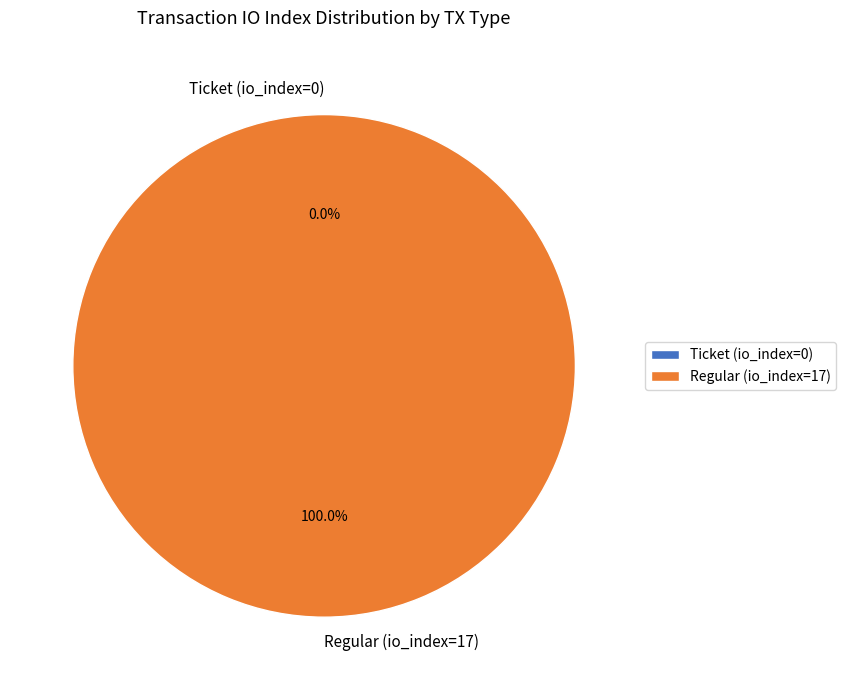

To the nearest percent, what percentage of the pie is Regular (io_index=17)?

100%